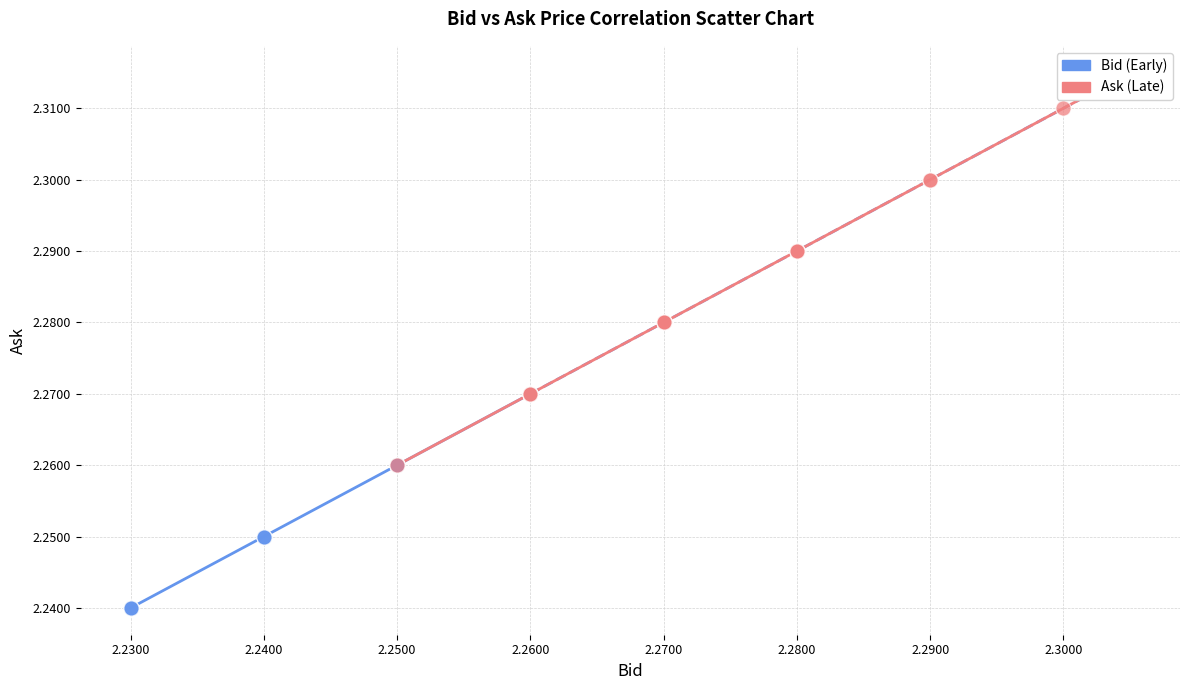

Which series contains the highest Y value?

Ask (Late)